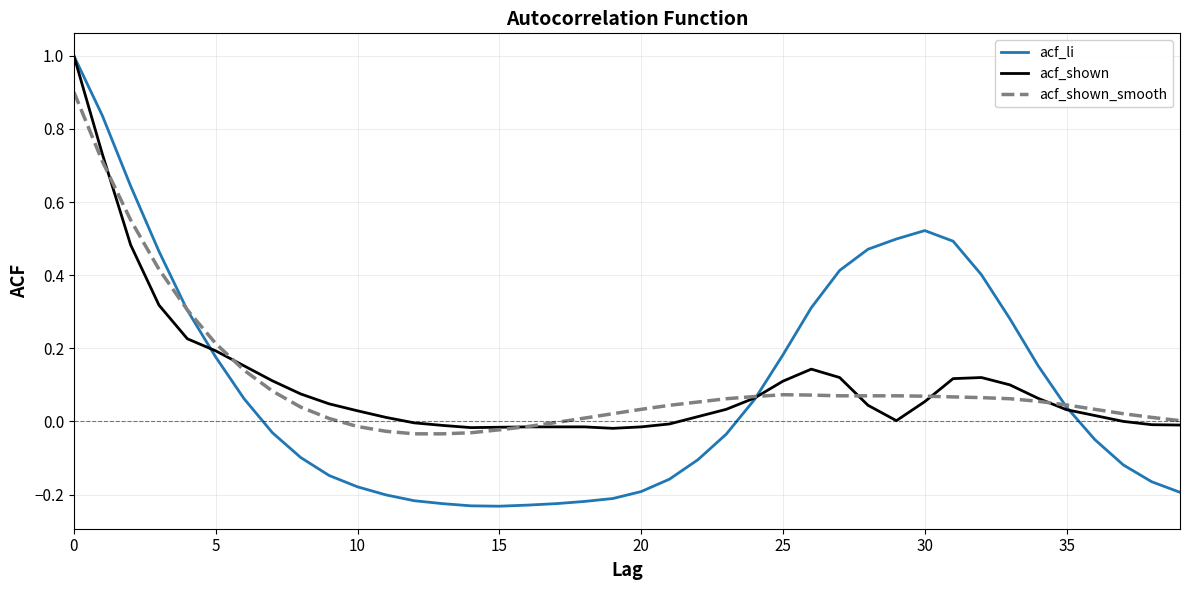

Which series has the largest range (max minus min)?

acf_li